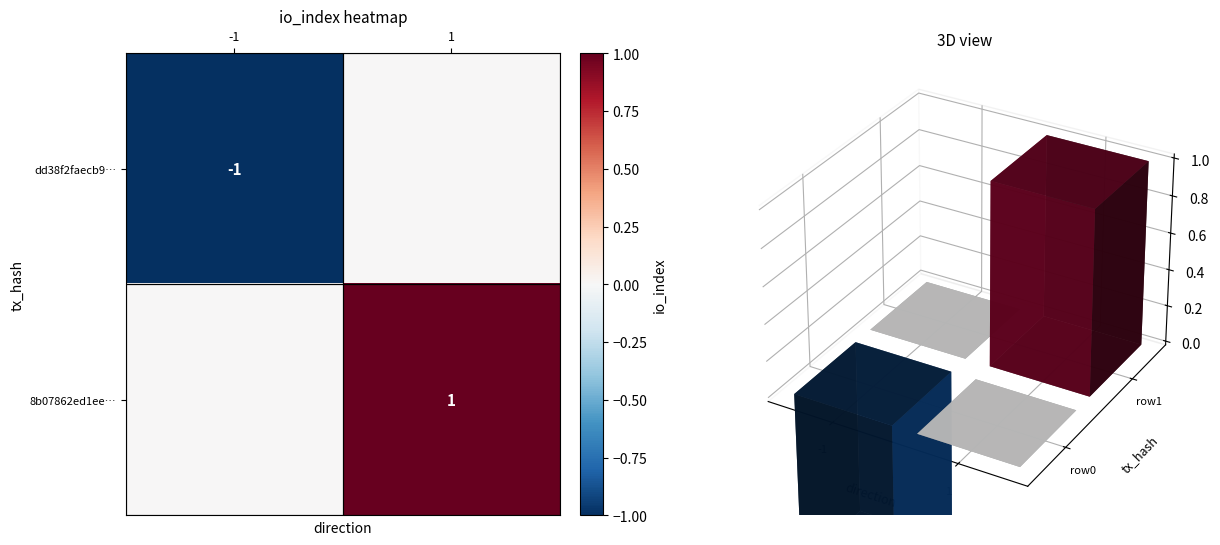

At how many categories does at least one series exceed 0?

1